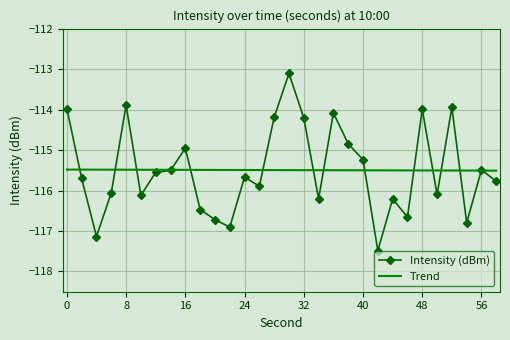

What is the highest value of the Trend series?

-115.5